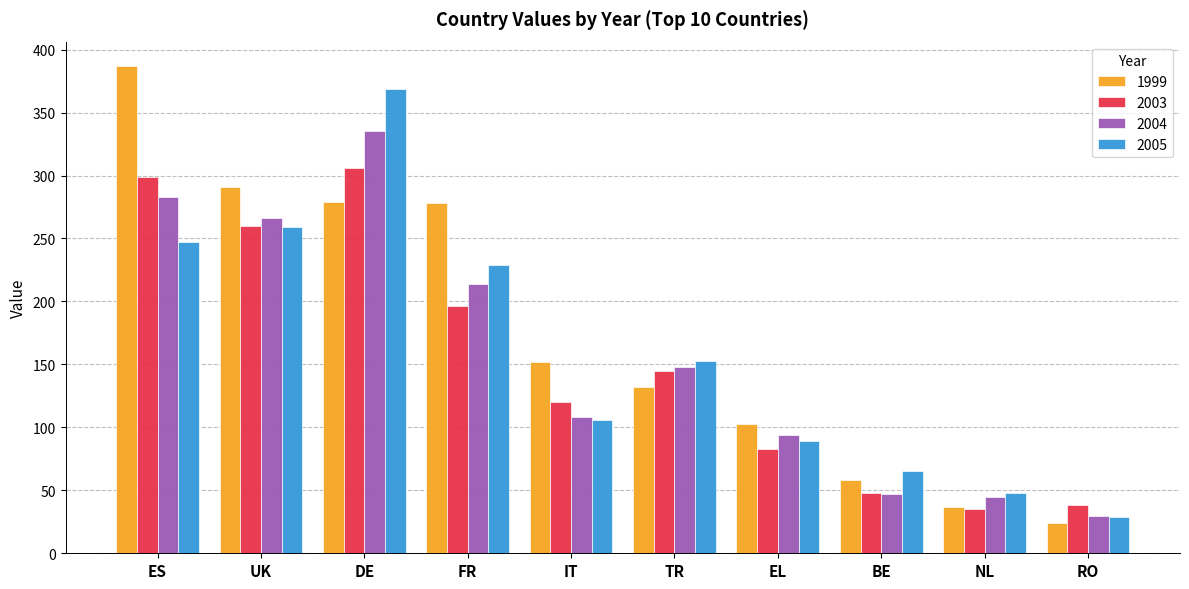

What is the total value across all series at BE?

218